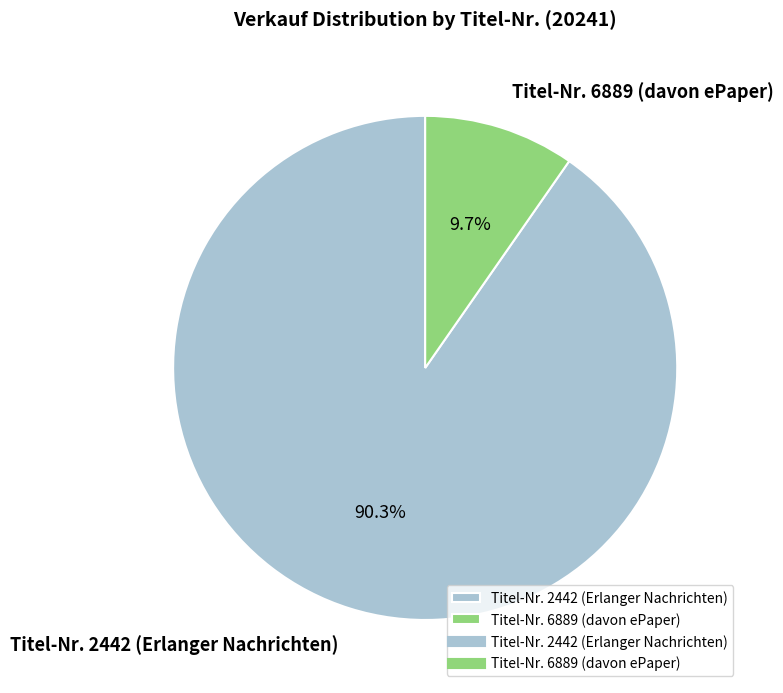

What is the ratio of the value at Titel-Nr. 2442 (Erlanger Nachrichten) to the value at Titel-Nr. 6889 (davon ePaper)?

9.3